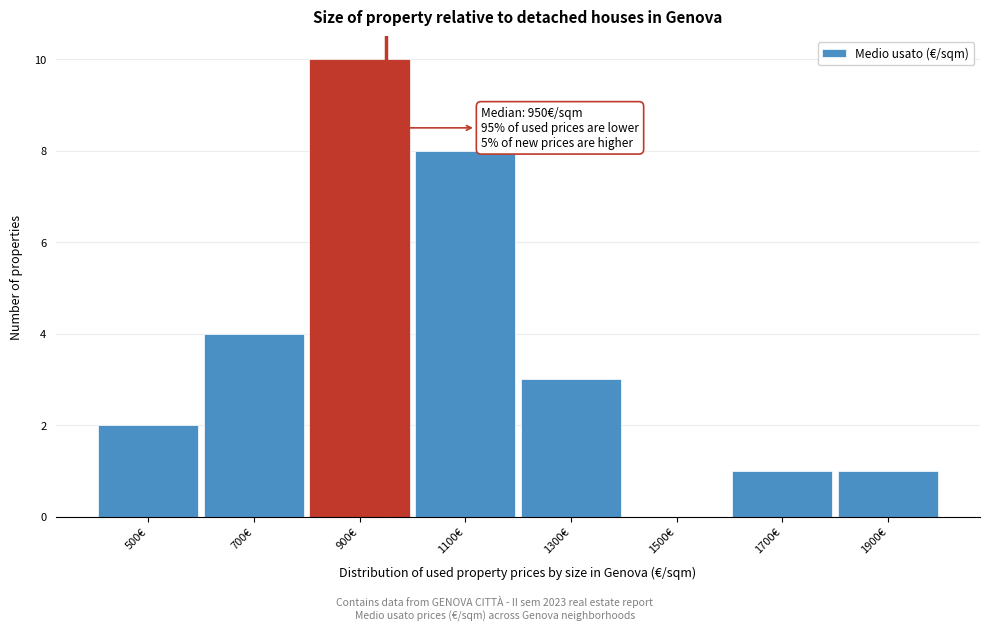

Over which range of the x-axis is the bar tallest?

800 to 1000